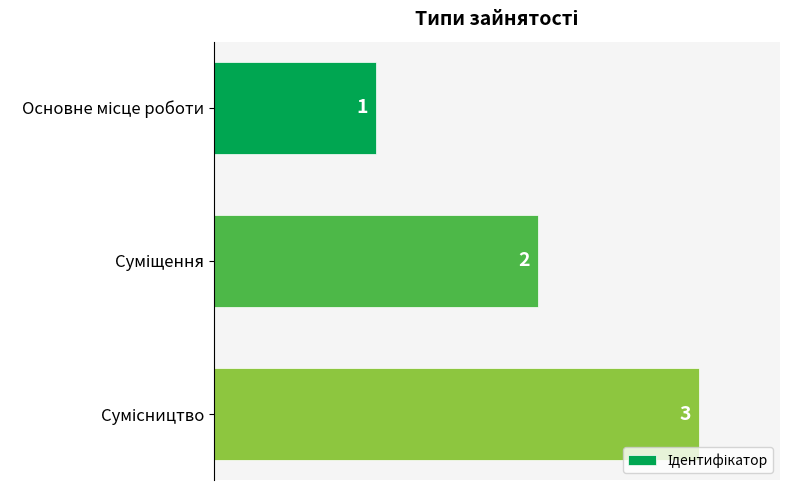

How many values are between 1 and 3?

3